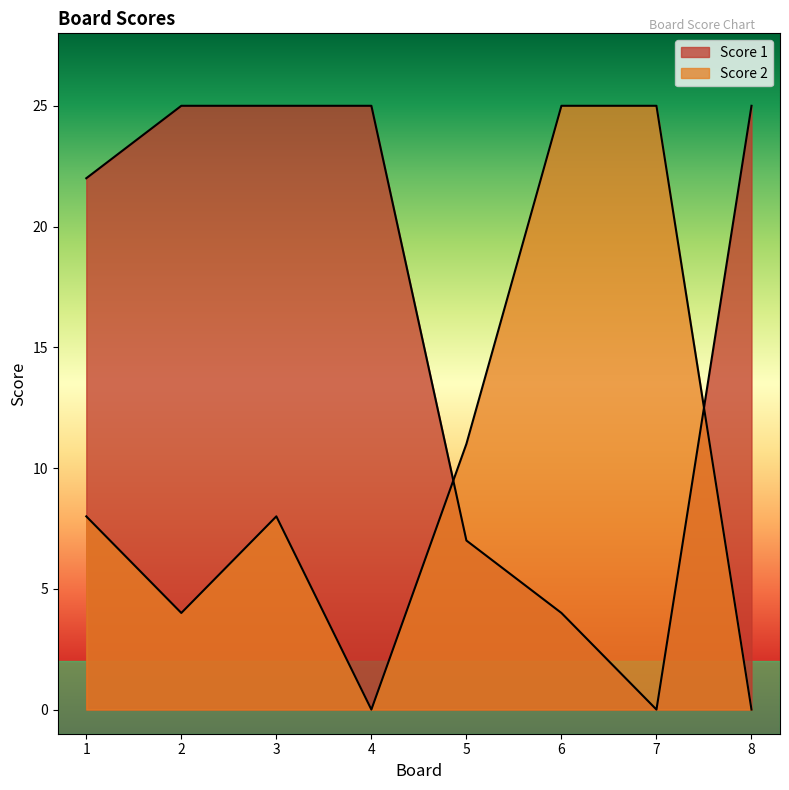

How many lines are shown in the chart?

2